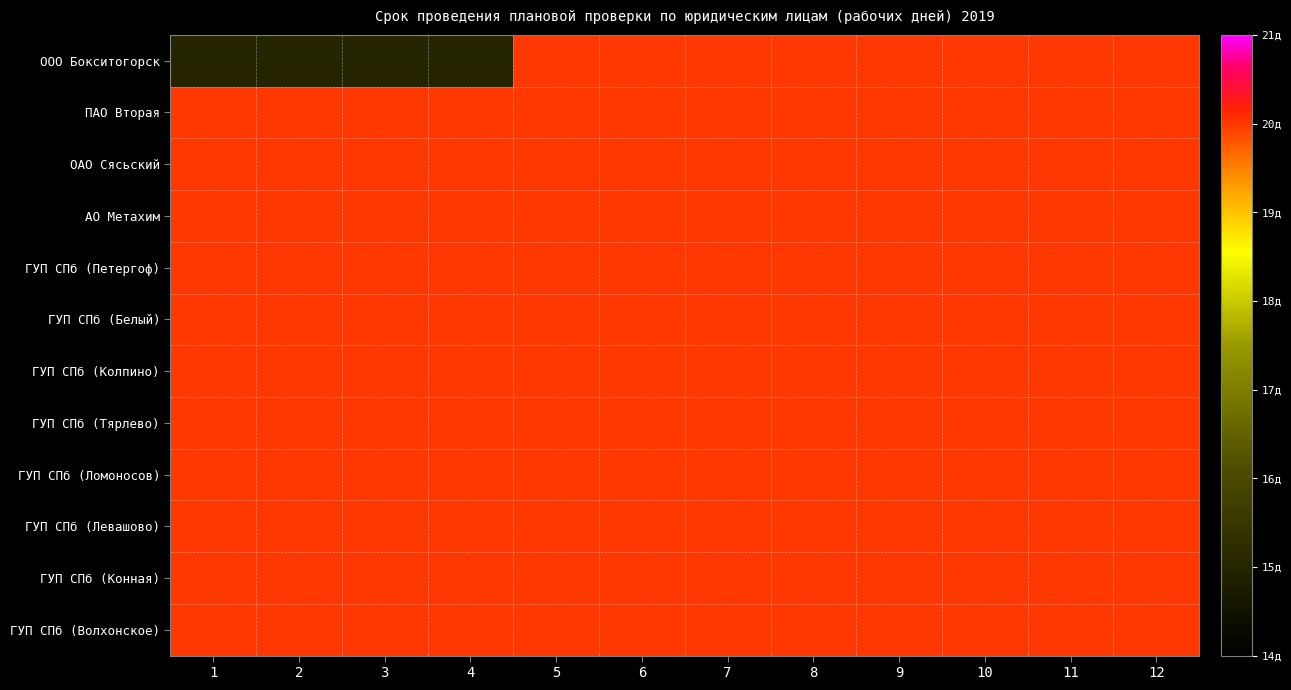

At 9, list the series in order from largest to smallest.

ООО Бокситогорск, ПАО Вторая, ОАО Сясьский, АО Метахим, ГУП СПб (Петергоф), ГУП СПб (Белый), ГУП СПб (Колпино), ГУП СПб (Тярлево), ГУП СПб (Ломоносов), ГУП СПб (Левашово), ГУП СПб (Конная), ГУП СПб (Волхонское)